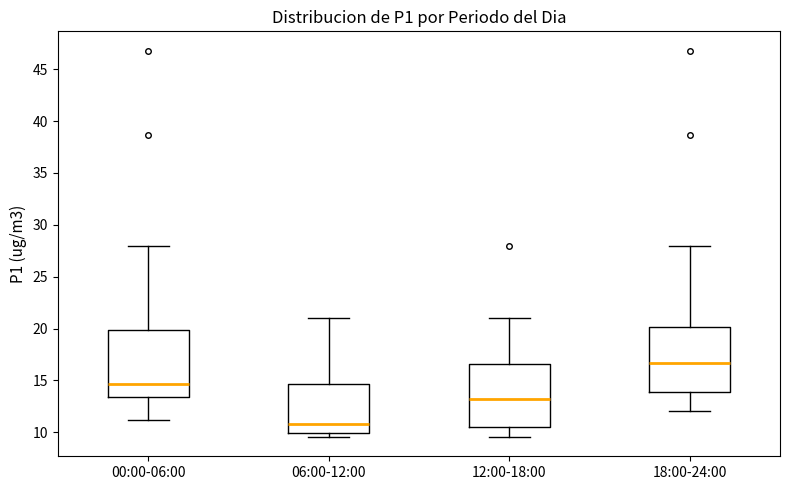

Reading left to right, read every box against the y-axis: the position of its median line, the range the box covers, and the ends of its whiskers. The values are not printed on the chart, so give them approximately, as read against the axis.

00:00-06:00: median 14.5, box 13.5 to 20.0, whiskers 11.0 to 28.0
06:00-12:00: median 11.0, box 10.0 to 14.5, whiskers 9.5 to 21.0
12:00-18:00: median 13.0, box 10.5 to 16.5, whiskers 9.5 to 21.0
18:00-24:00: median 16.5, box 14.0 to 20.0, whiskers 12.0 to 28.0